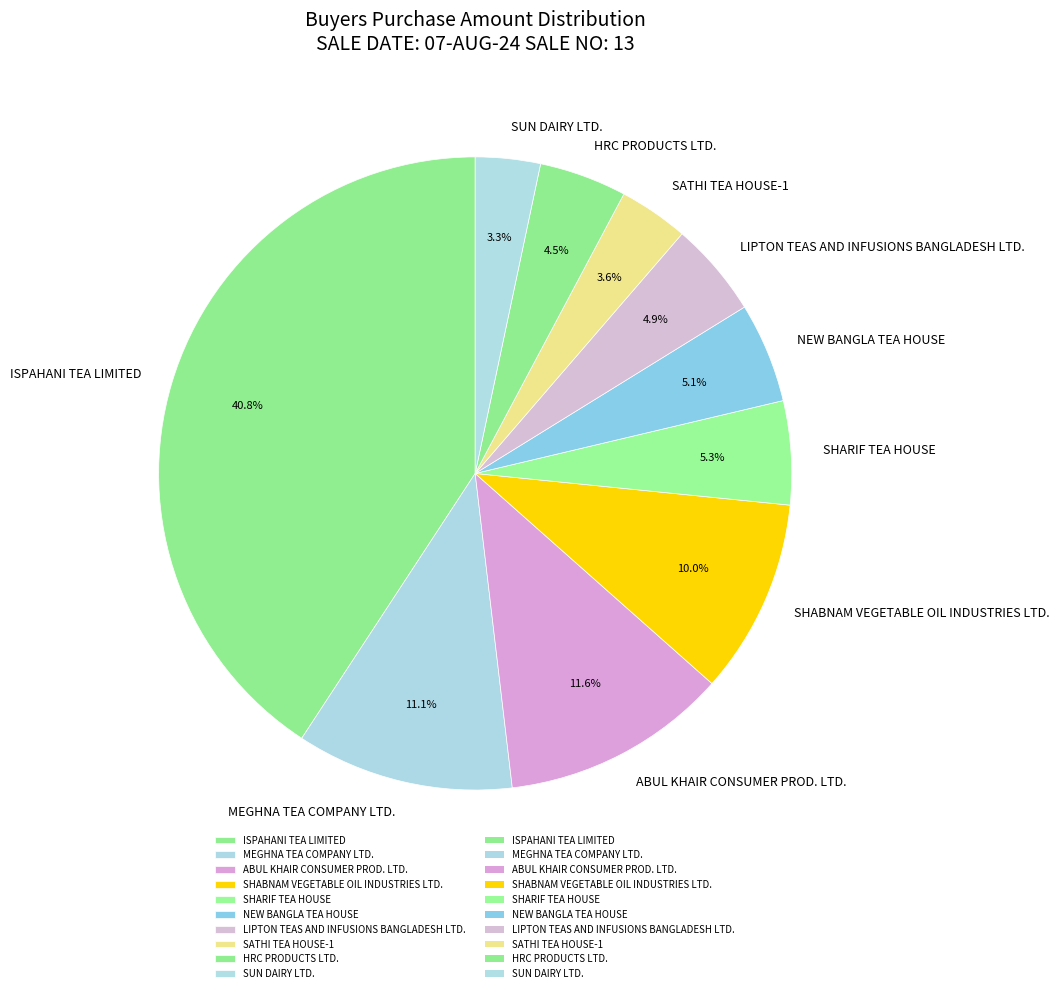

How many slices are in this pie chart?

10